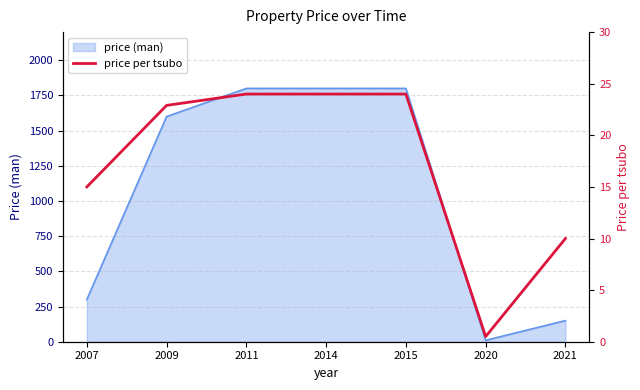

At which label does the data first exceed 22?

2009